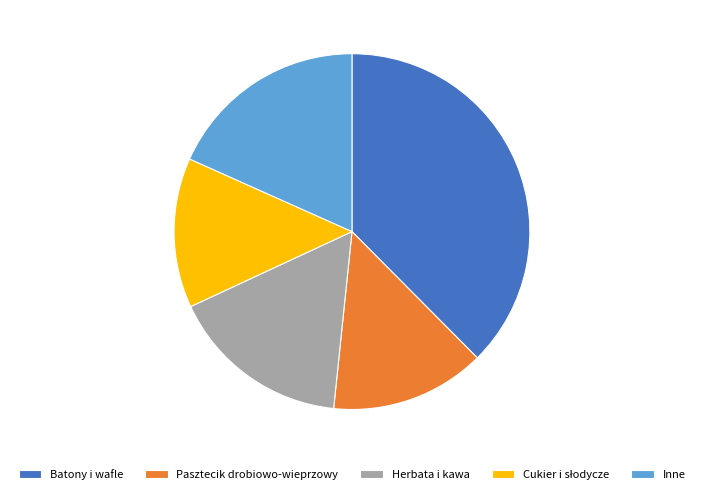

True or false: Pasztecik drobiowo-wieprzowy accounts for 14% of the total.

True